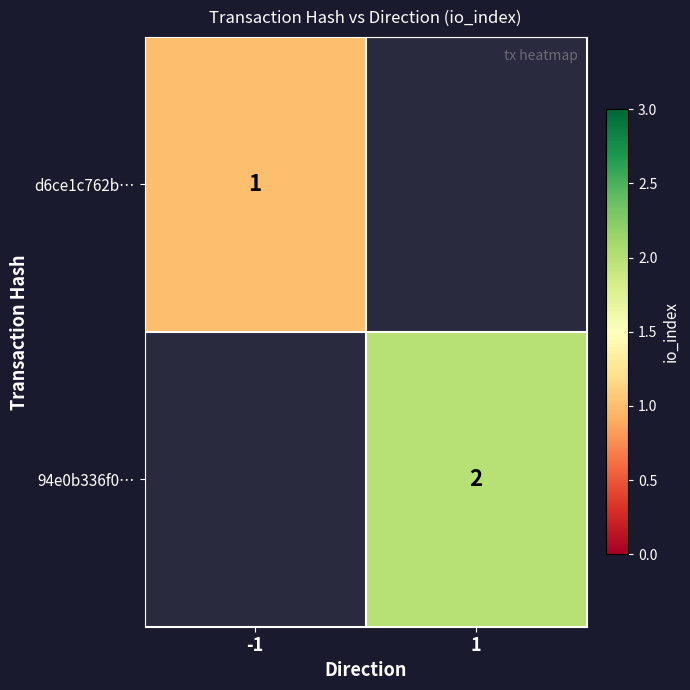

The value of 94e0b336f0… at 1 is 2. True or false?

True